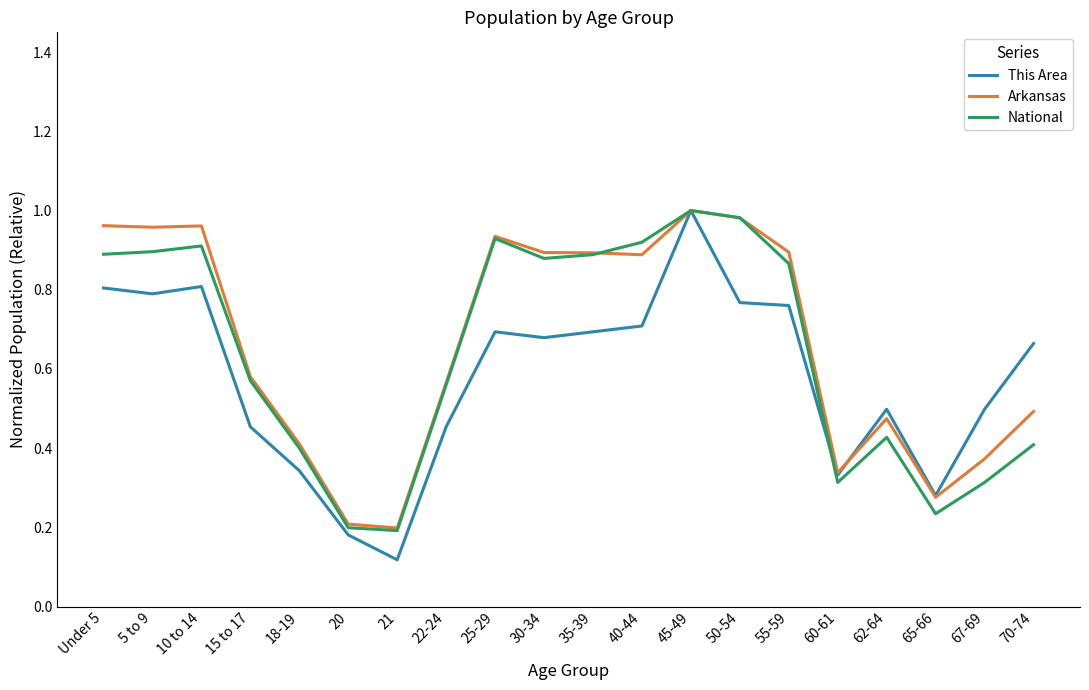

Rank the series by their average value, from highest to lowest.

Arkansas, National, This Area